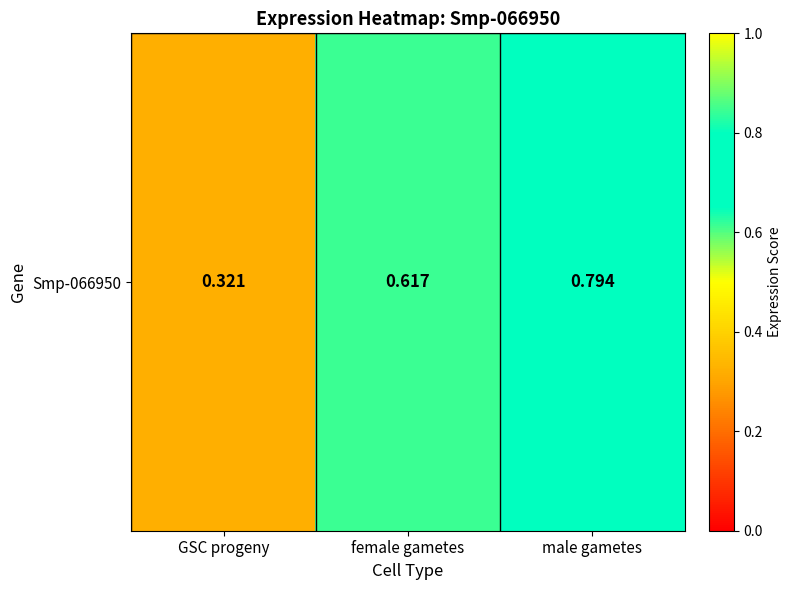

What is the maximum value shown in the chart?

0.8